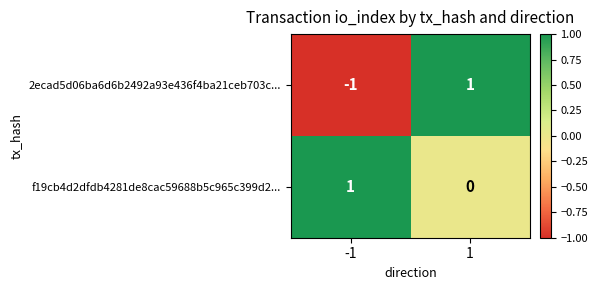

What is the spread (max minus min) of values at 1?

1